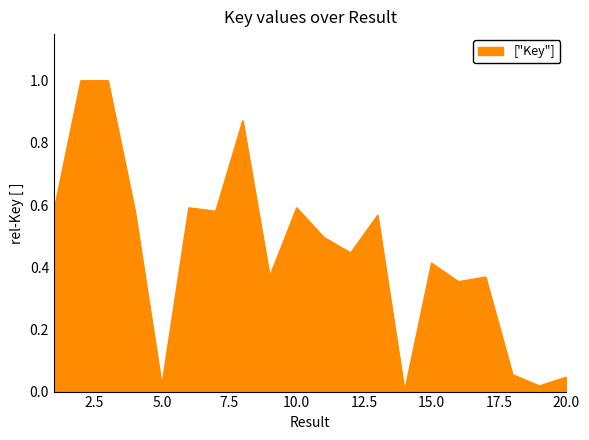

What is the difference between the maximum and minimum values?

1.0